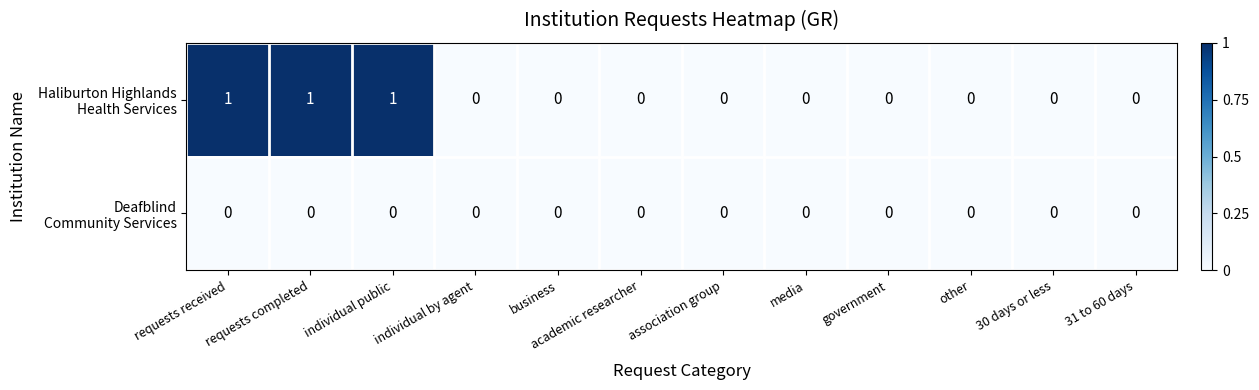

How many distinct data groups are displayed?

2